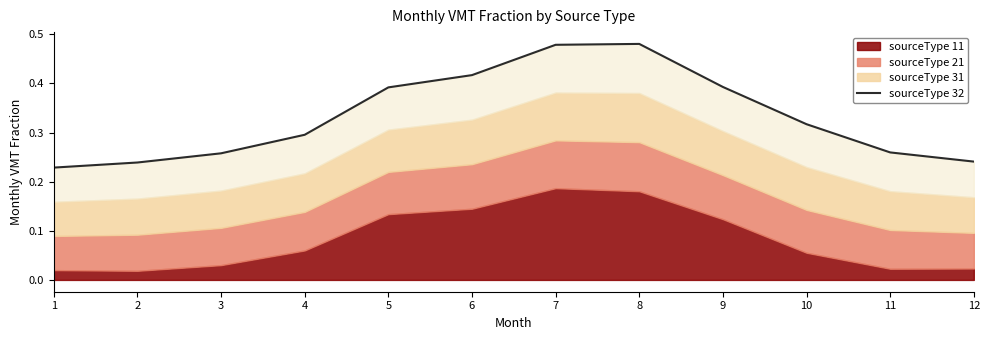

How many points are higher than both their immediate neighbors (excluding endpoints)?

1